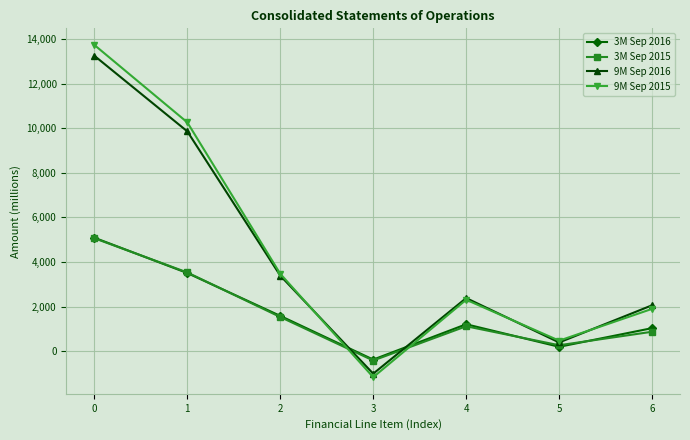

What is the difference between the maximum and minimum values in the 9M Sep 2015 series?

14902